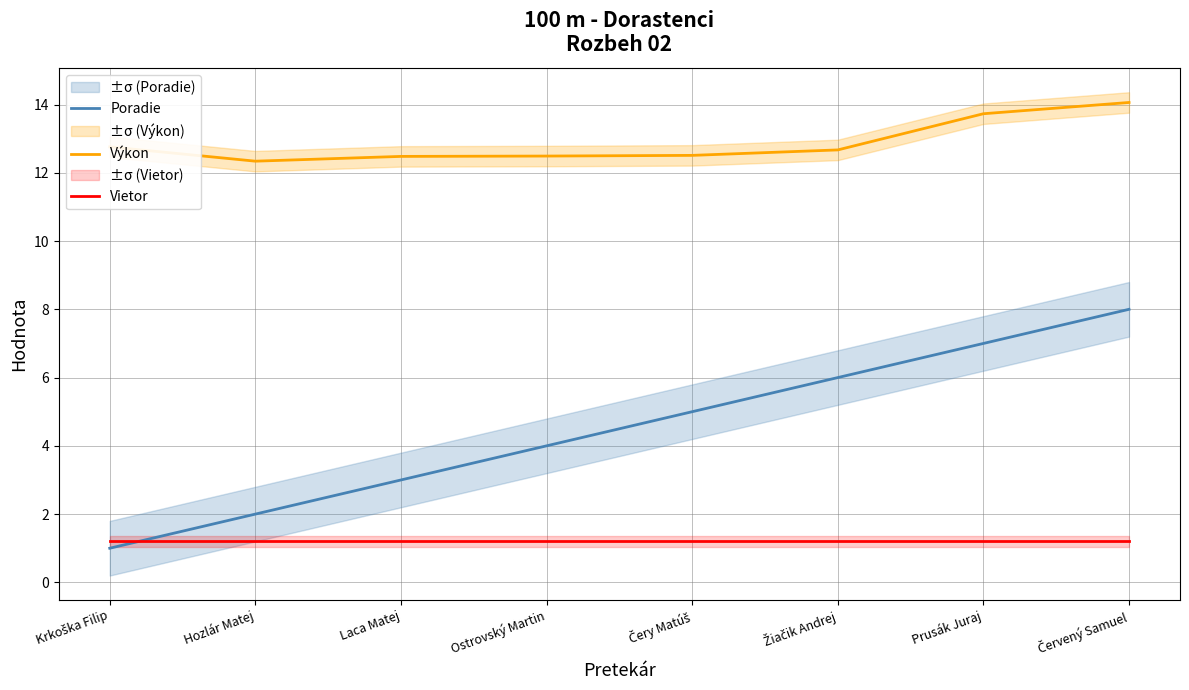

True or false: Výkon and Vietor intersect in this chart.

False